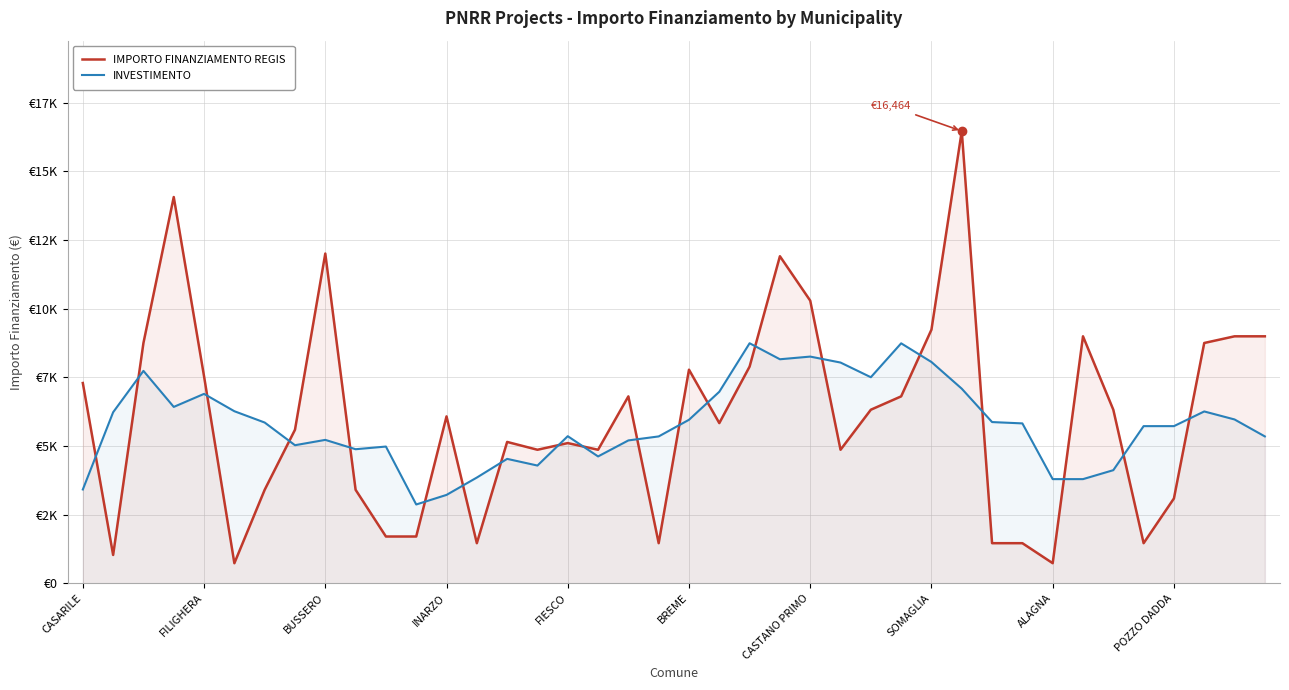

True or false: INVESTIMENTO and IMPORTO FINANZIAMENTO REGIS intersect in this chart.

True